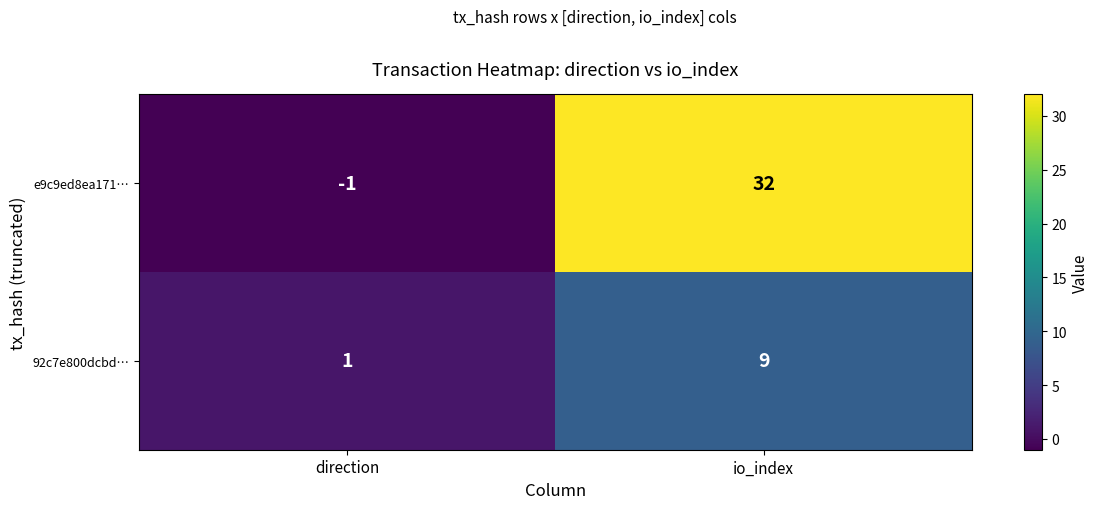

List the series in order of their peak value, lowest first.

92c7e800dcbd…, e9c9ed8ea171…